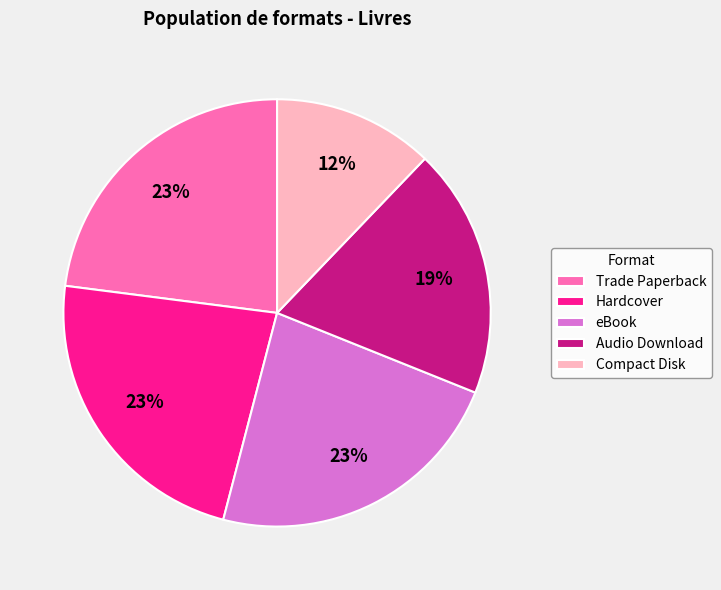

True or false: Audio Download accounts for 11% of the total.

False